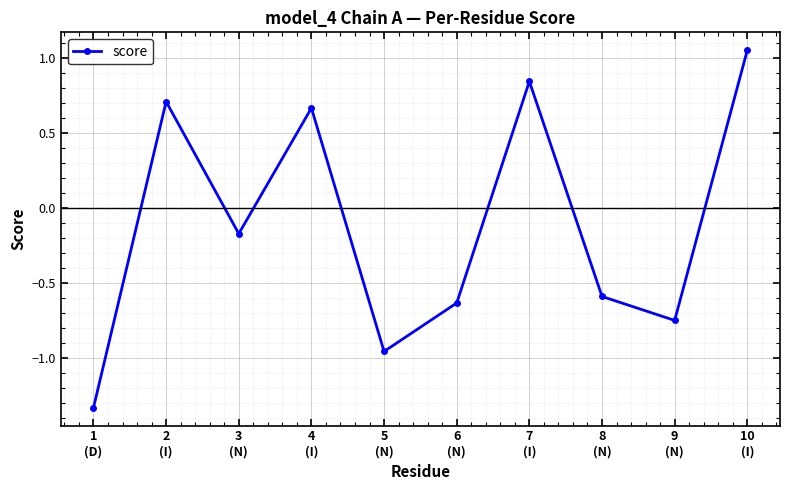

Where does the data first go above 0?

2
(I)